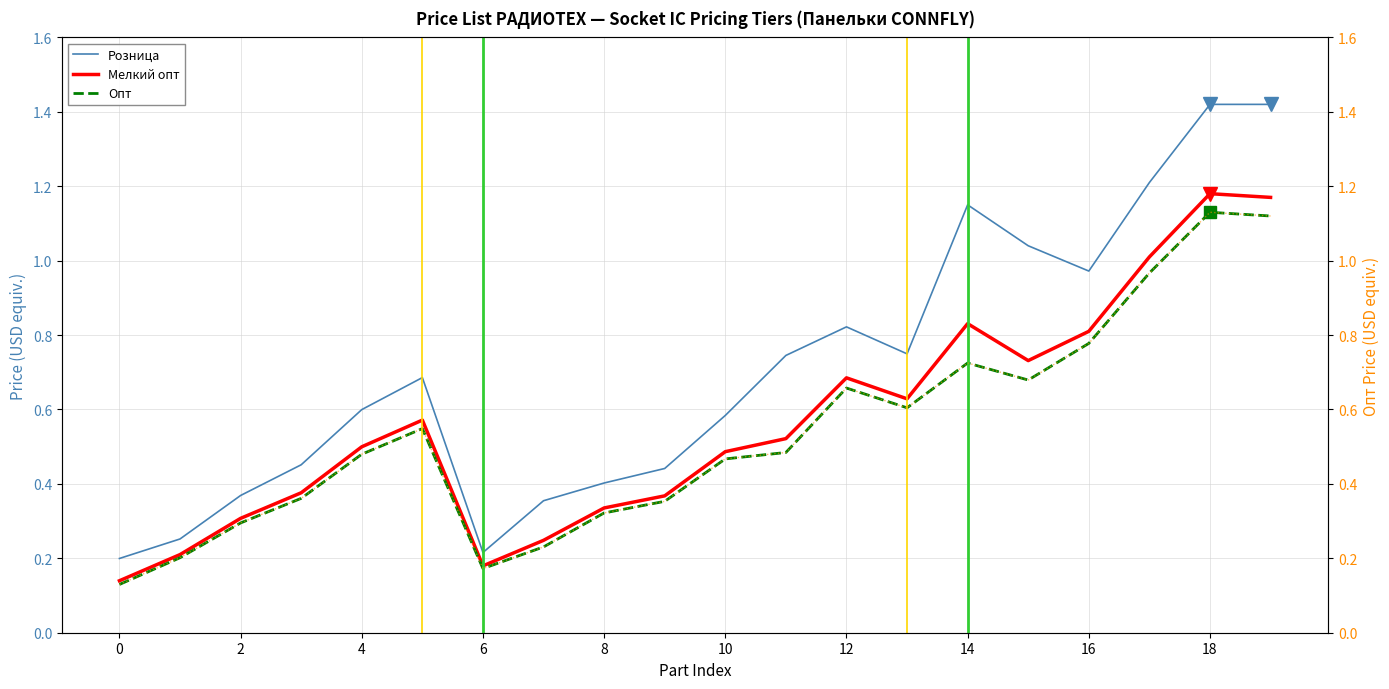

True or false: Мелкий опт and Розница intersect in this chart.

False